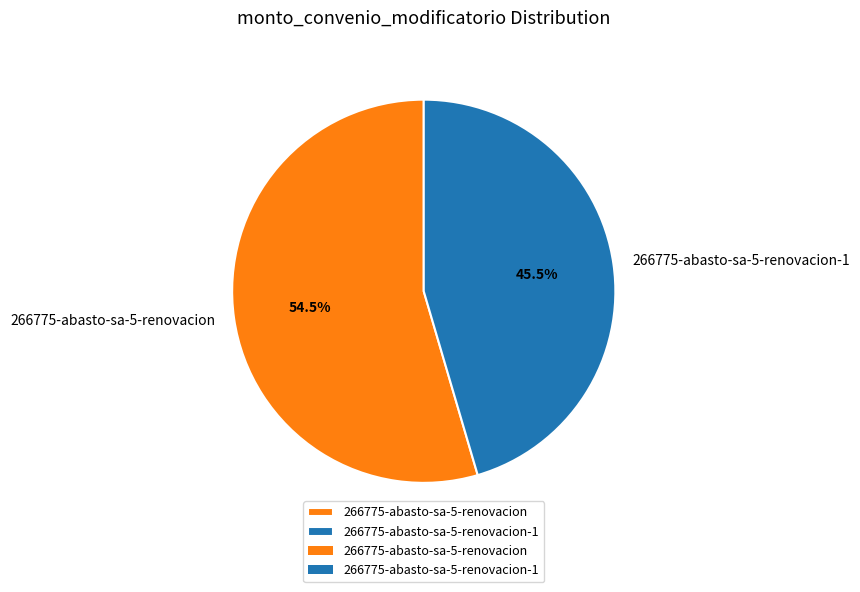

What is the ratio of the value at 266775-abasto-sa-5-renovacion-1 to the value at 266775-abasto-sa-5-renovacion?

0.8